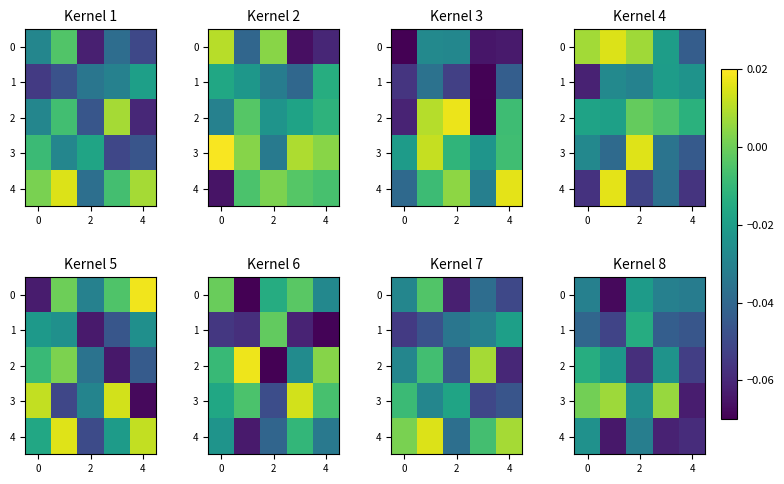

Is the value of row_1 at 0 greater than the value of row_0 at 2?

No